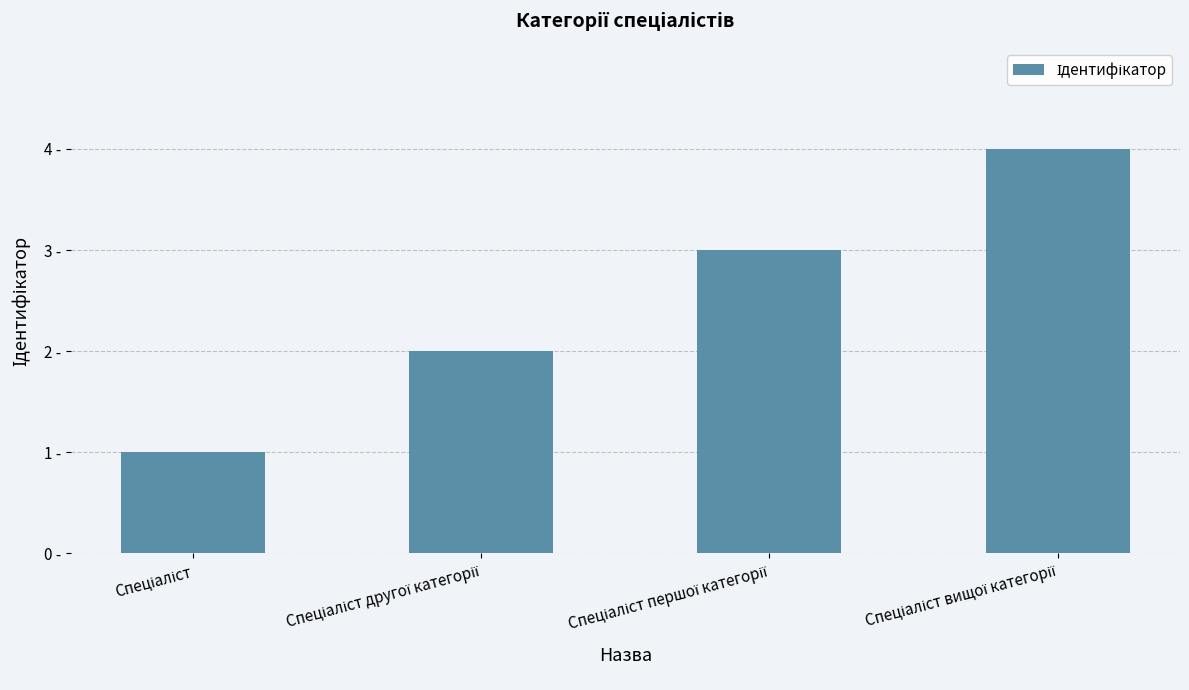

What is the difference between the maximum and minimum values?

3